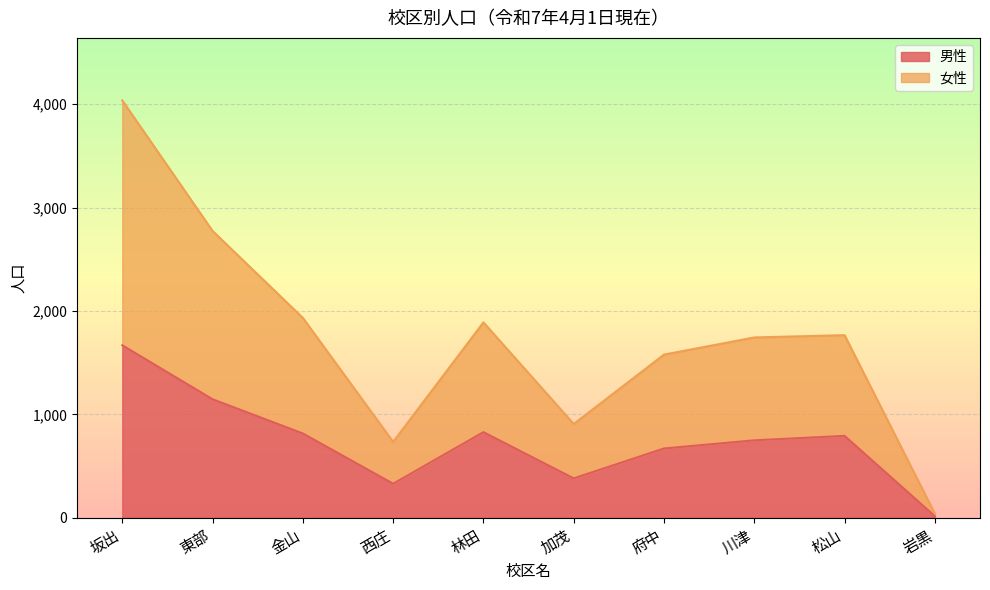

What is the label of the 3rd point from the left?

金山